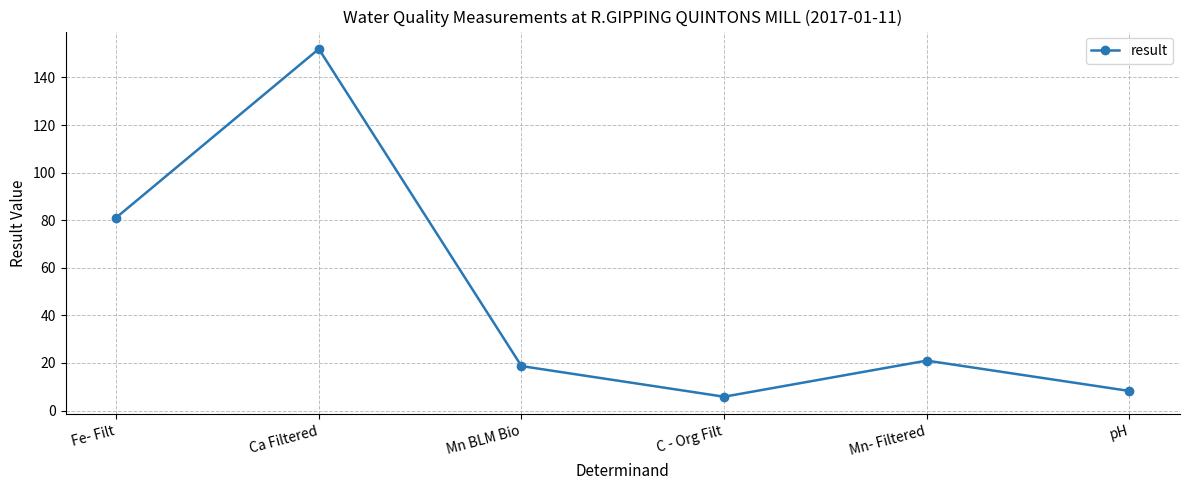

The value at Ca Filtered is 152.0. True or false?

True